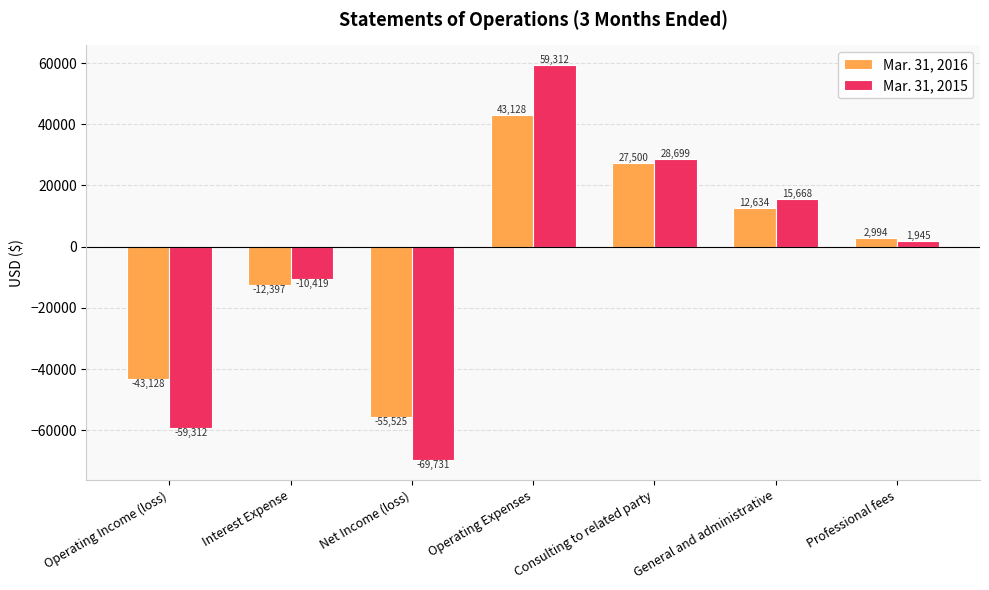

Is it true that Mar. 31, 2015 equals -15740 at Interest Expense?

False